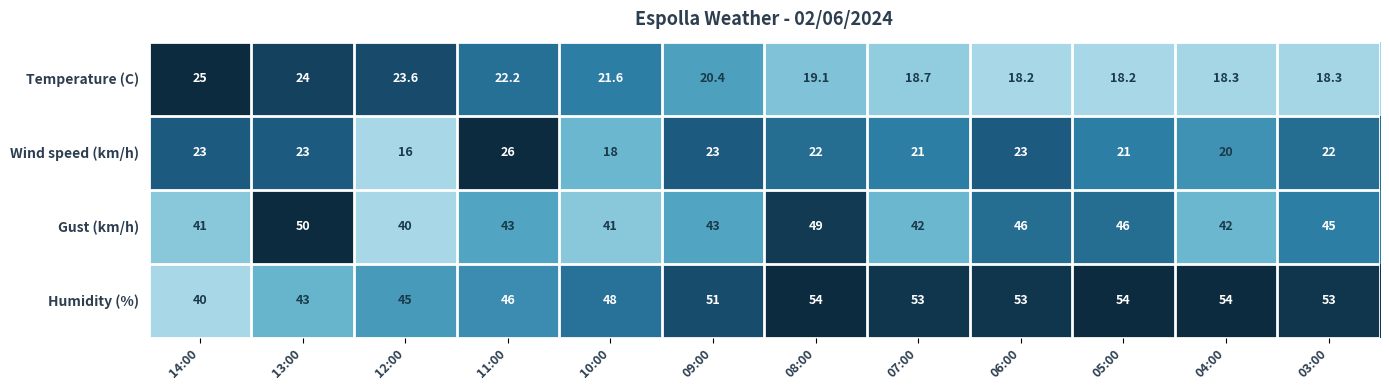

Which series has the largest total across all categories?

Humidity (%)